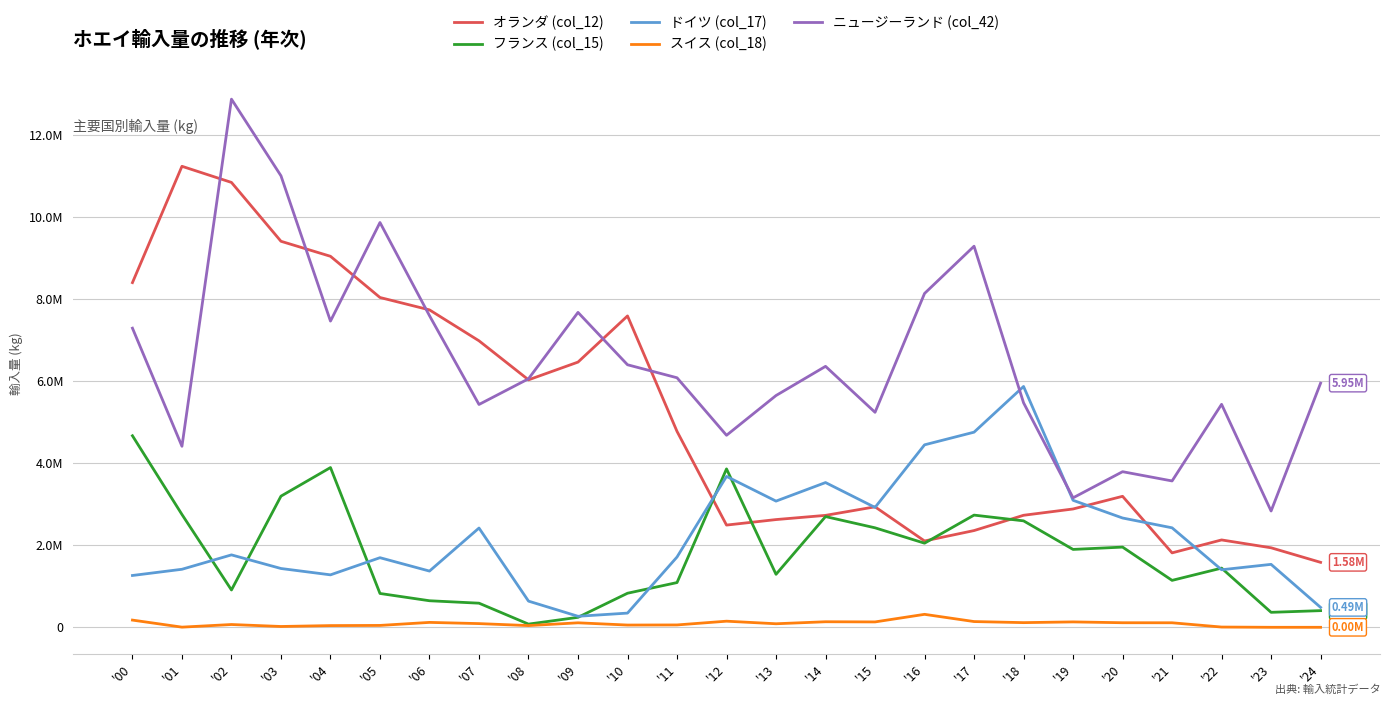

The スイス (col_18) series shows 86869 at '10. True or false?

False